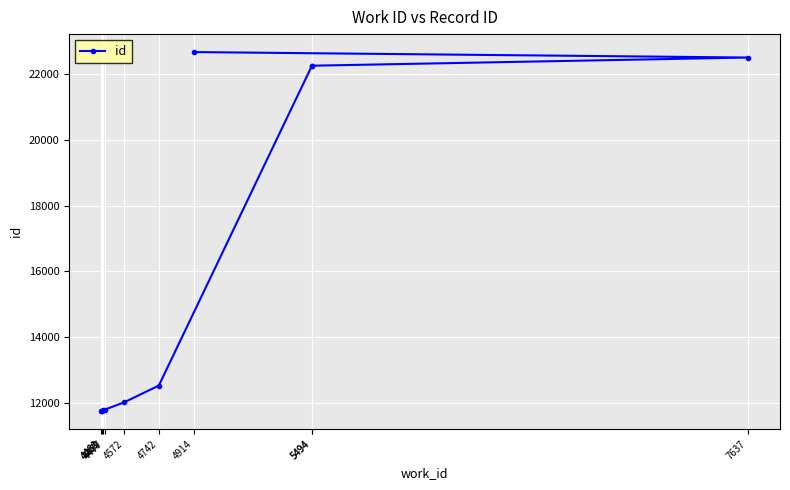

What is the smallest value displayed?

11748